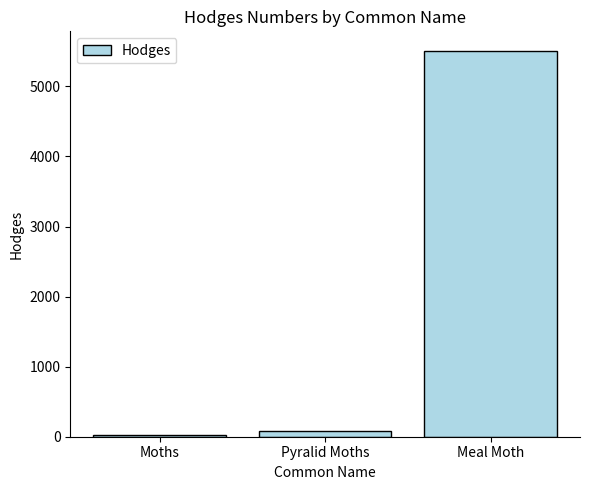

Approximately how many times larger is the value at Moths compared to Pyralid Moths?

0.4